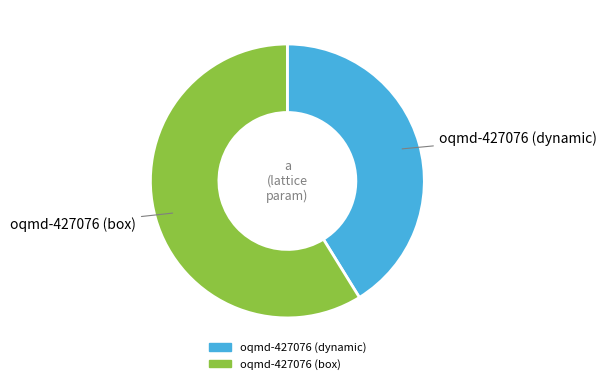

Which slice represents more than half of the pie?

oqmd-427076 (box)